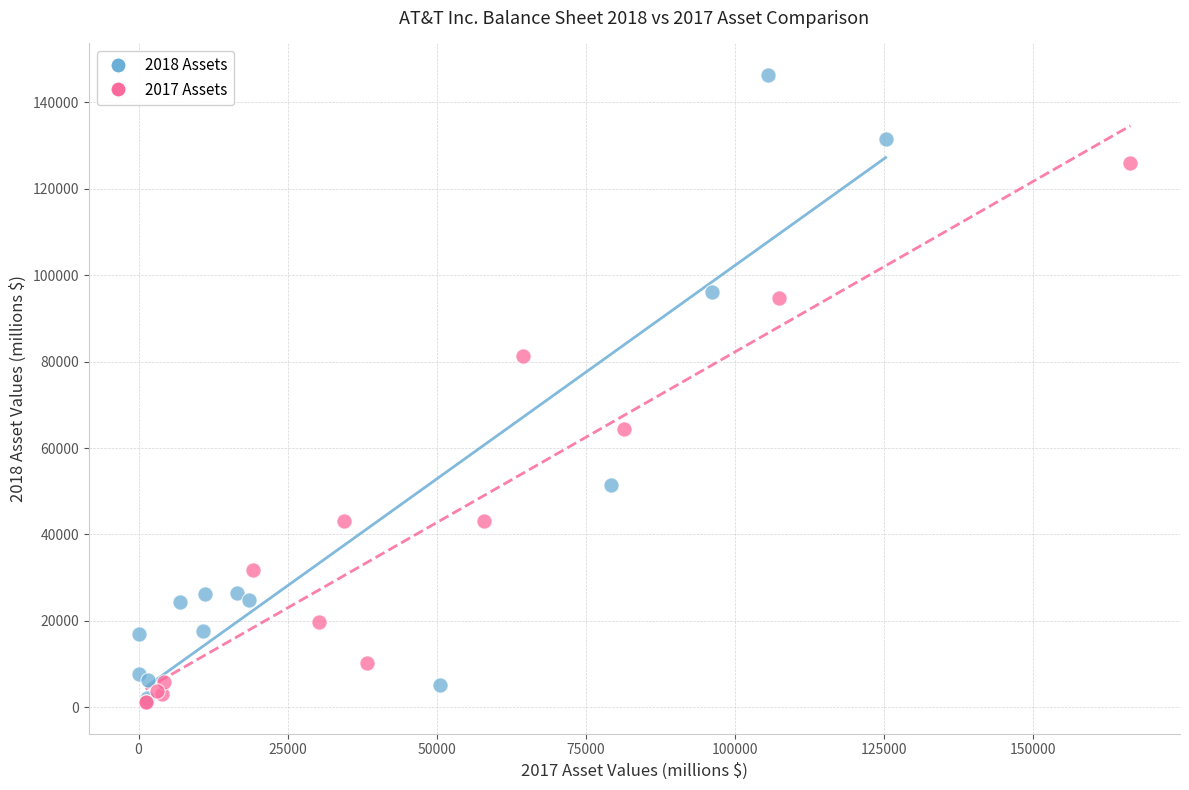

What are all the series names shown in the legend?

2018 Assets, 2017 Assets